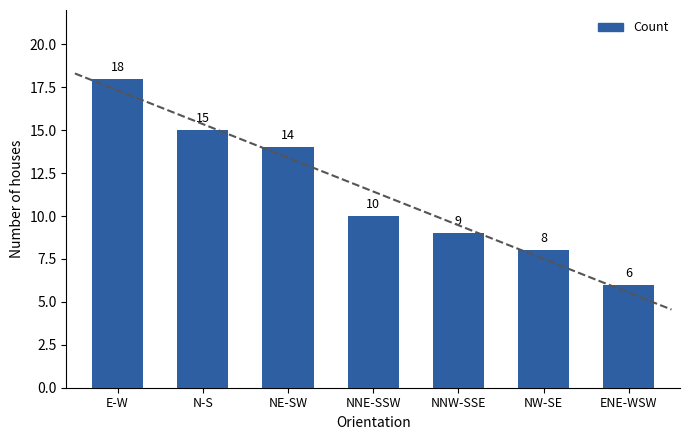

What is the label of the 1st bar from the right?

ENE-WSW